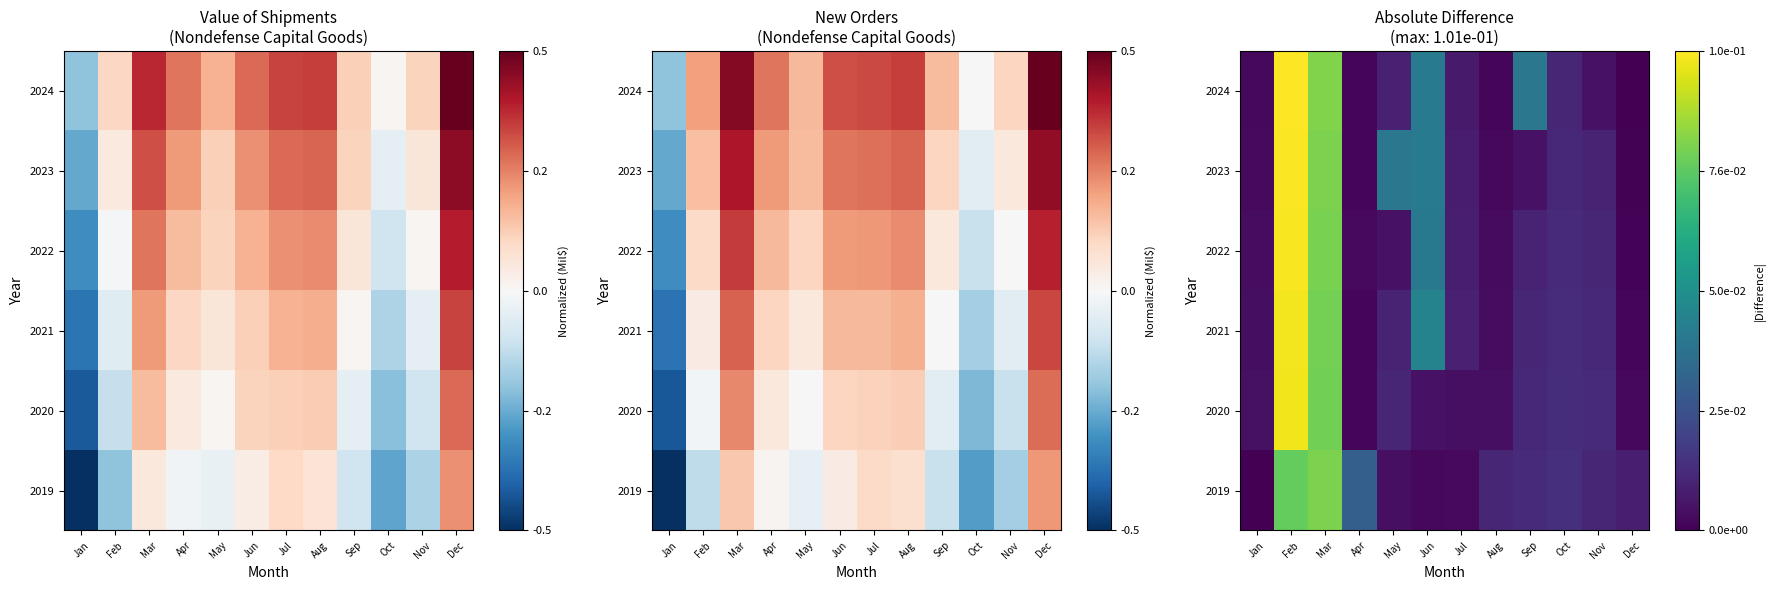

What is the maximum value shown in the chart?

0.1